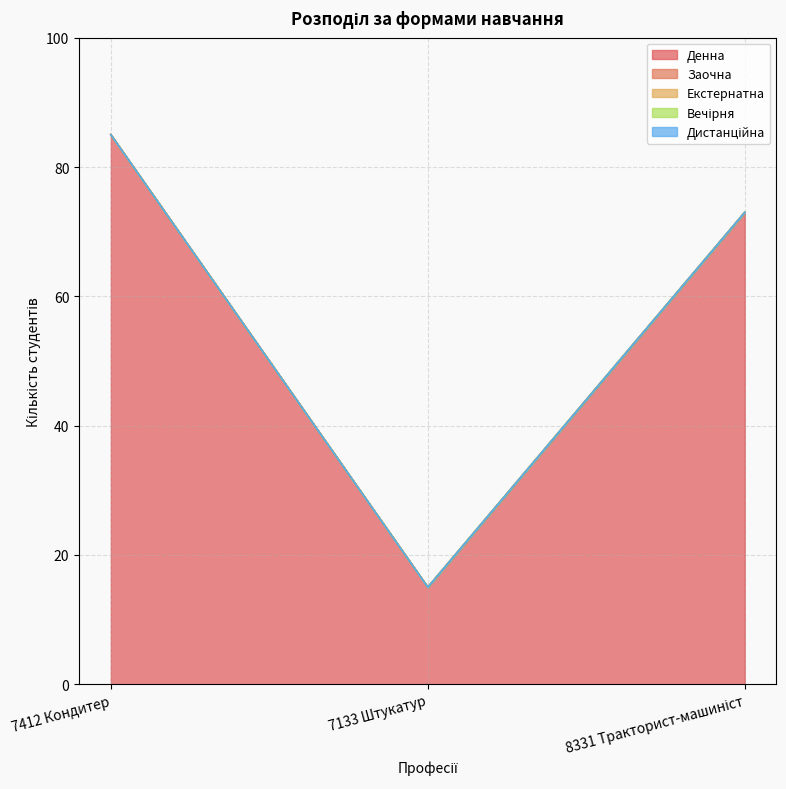

What is the greatest value displayed?

85